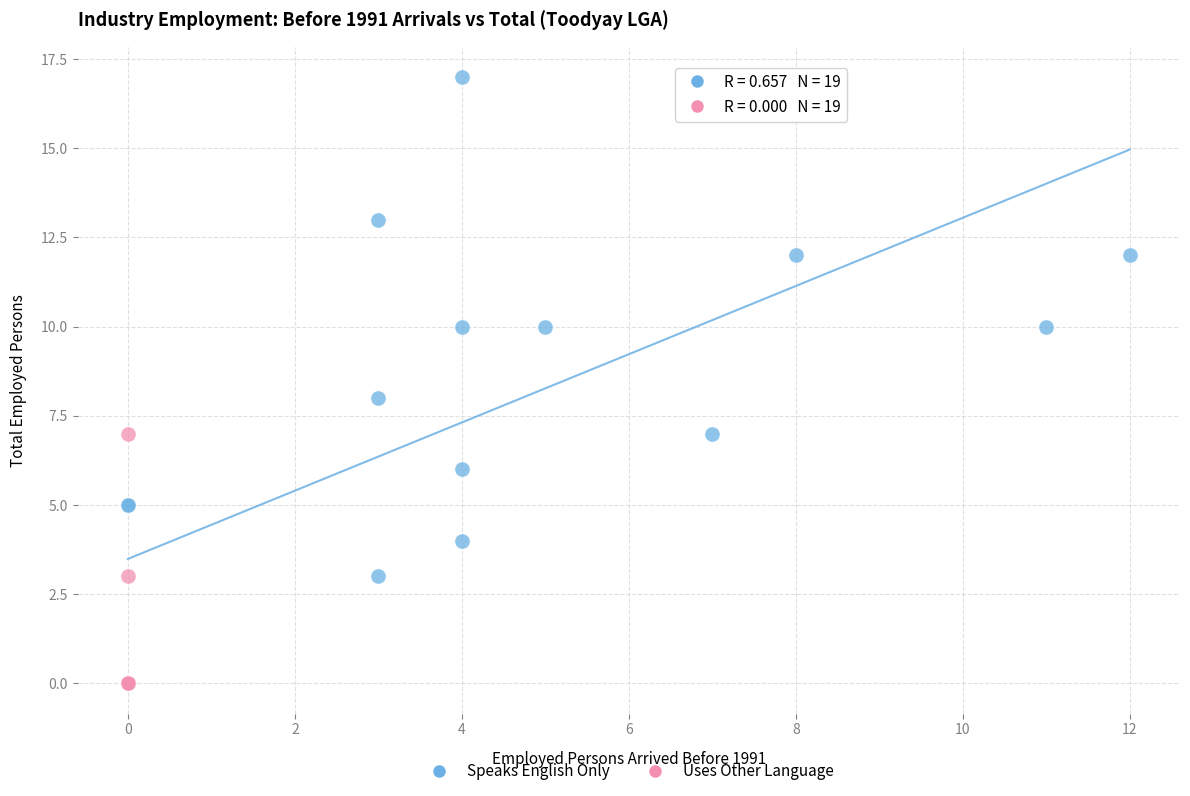

Which series has the widest spread of Y values?

Speaks English Only